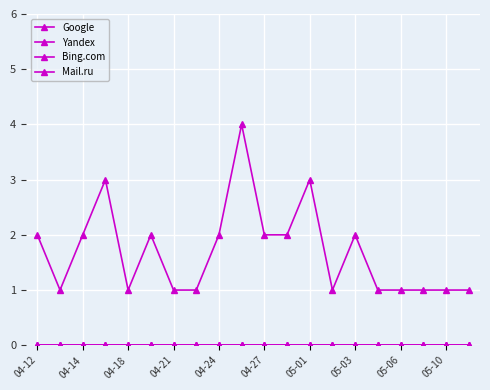

Is this an area chart (filled region under the line)?

No